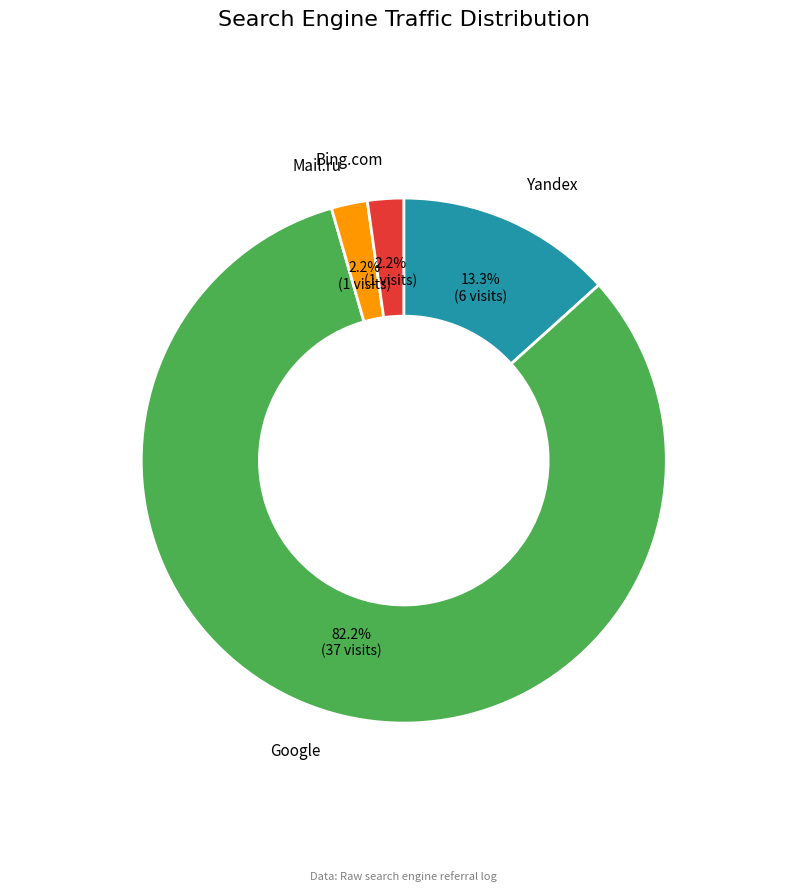

Is there a majority slice in this chart?

Yes